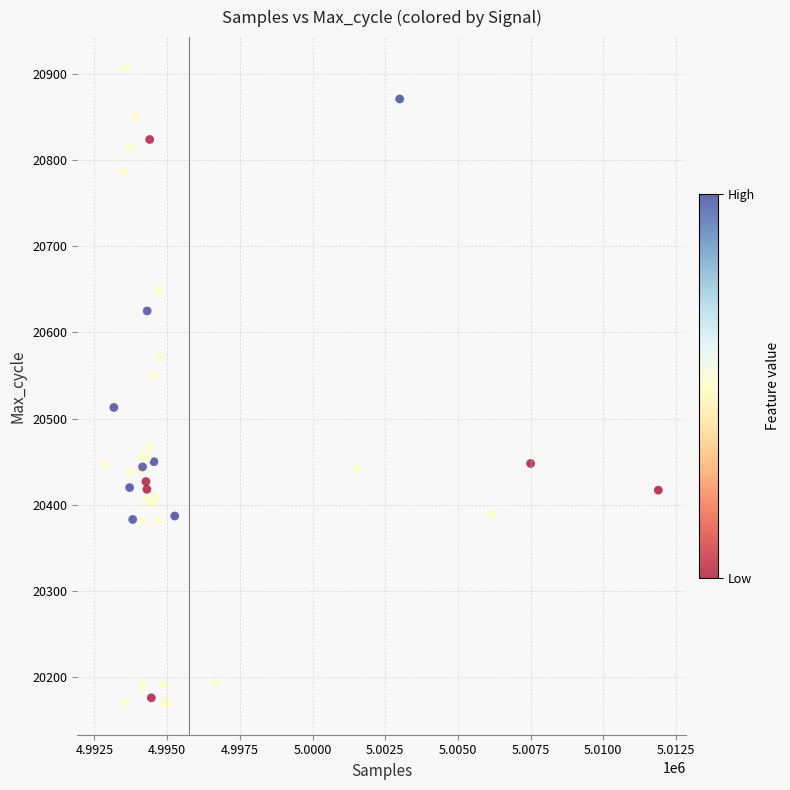

What Y value in the scatter plot is closest to 20538?

20550